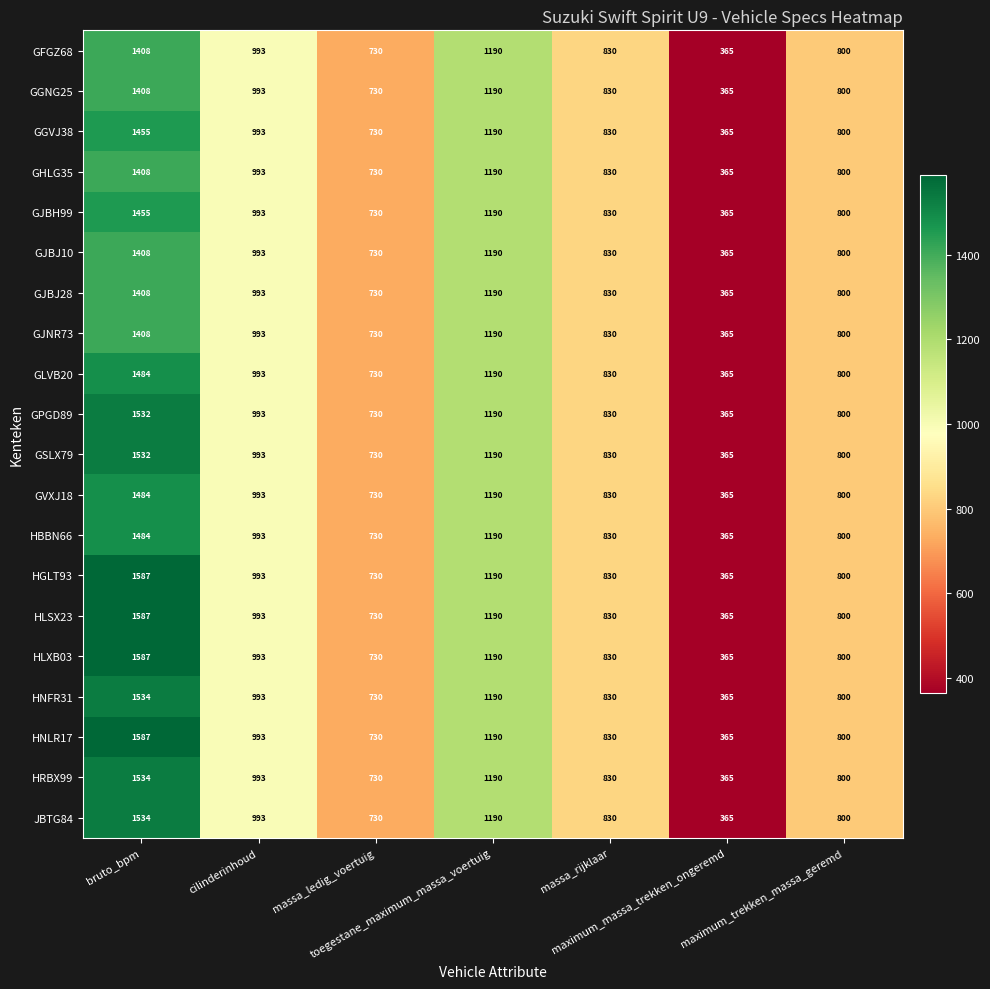

What is the minimum value shown in the chart?

365